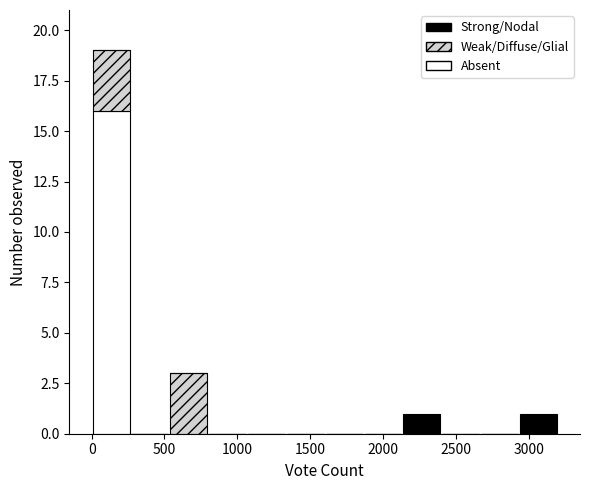

What is the total height of the stacked bar covering 0 to 250 on the x-axis? Neither the bar edges nor the heights are printed on the chart, so give them approximately, as read against the axes.

19